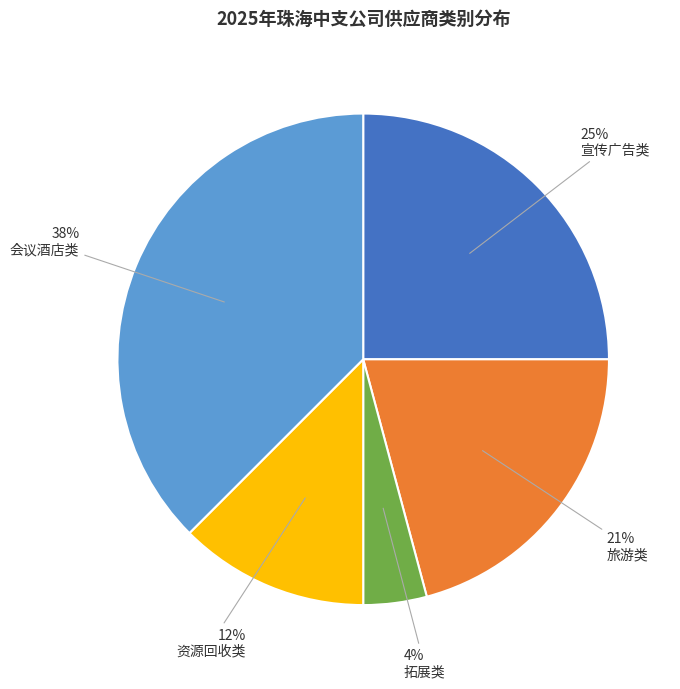

Is there a majority slice in this chart?

No